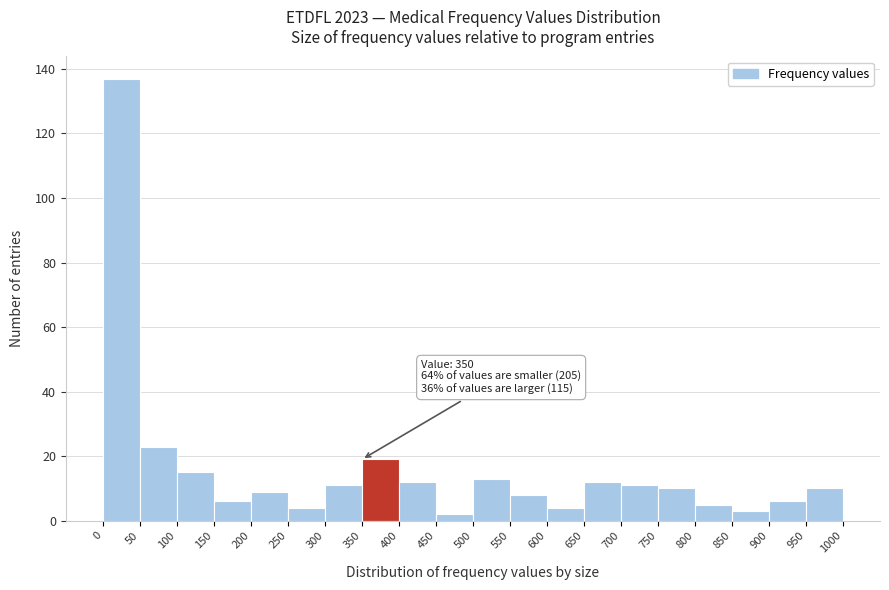

Over which range of the x-axis is the bar tallest?

0 to 50